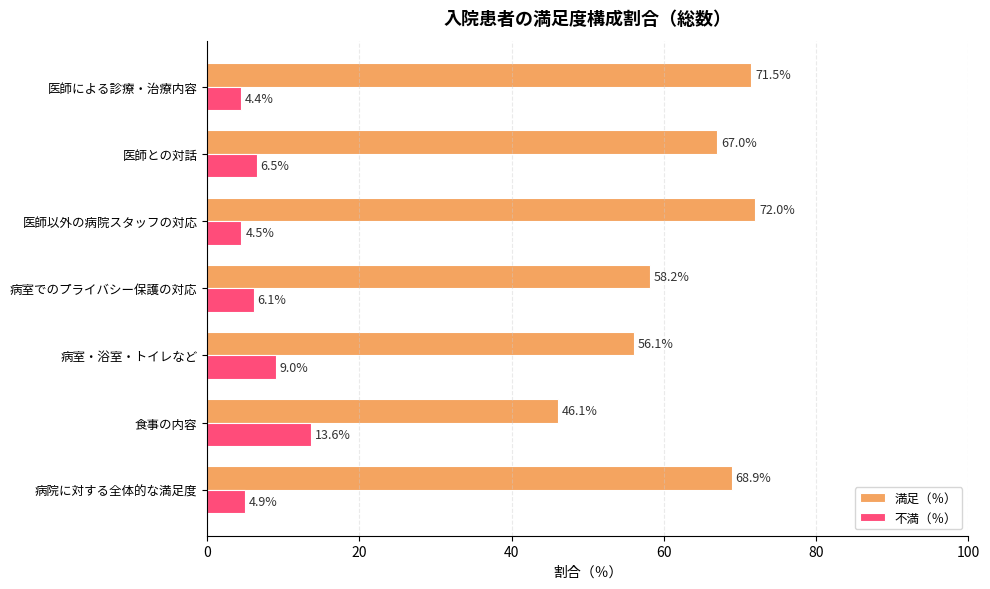

What is the sum of all 満足（％） values?

439.8